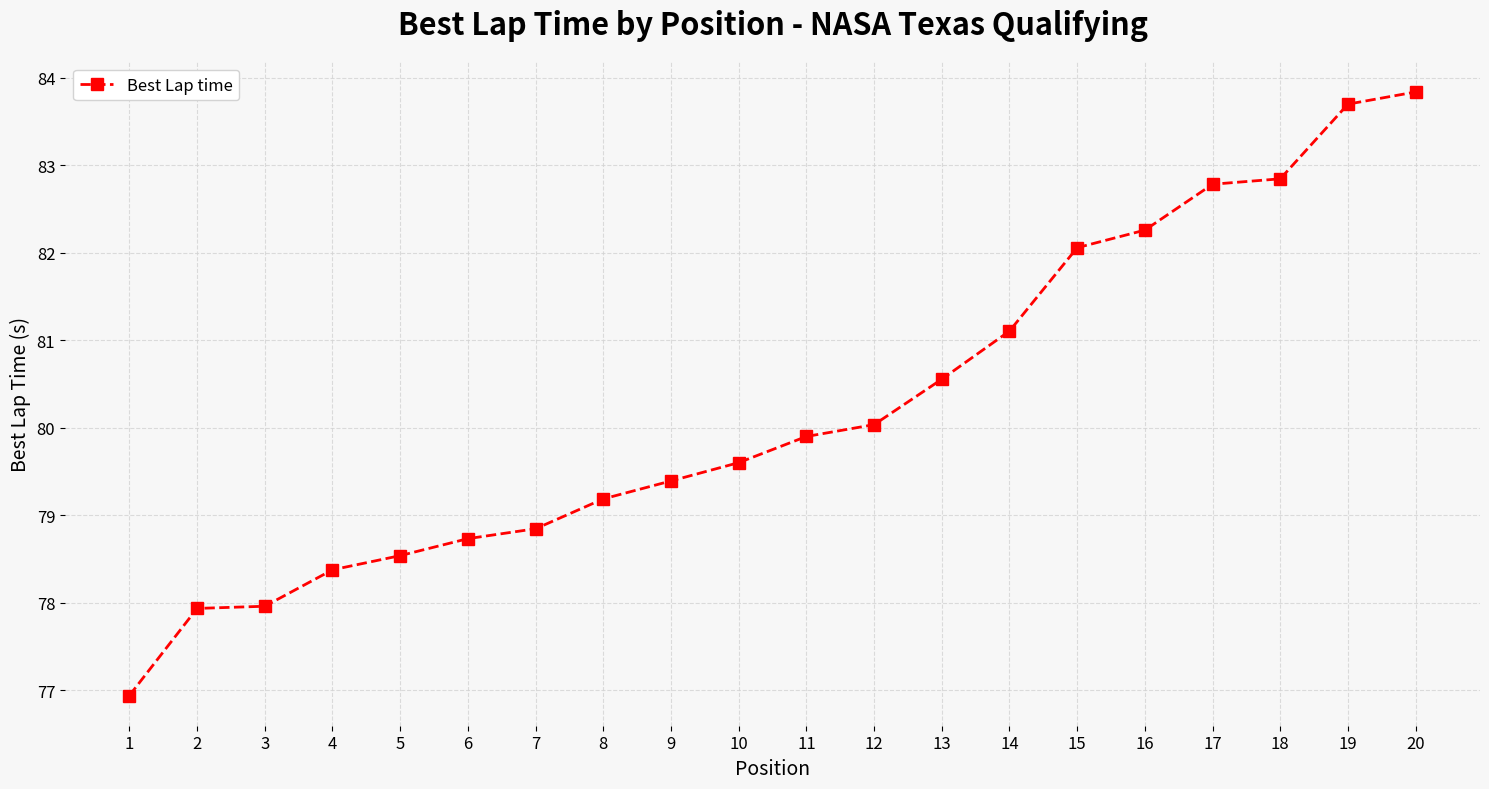

What is the value of the 5th point from the left?

78.5